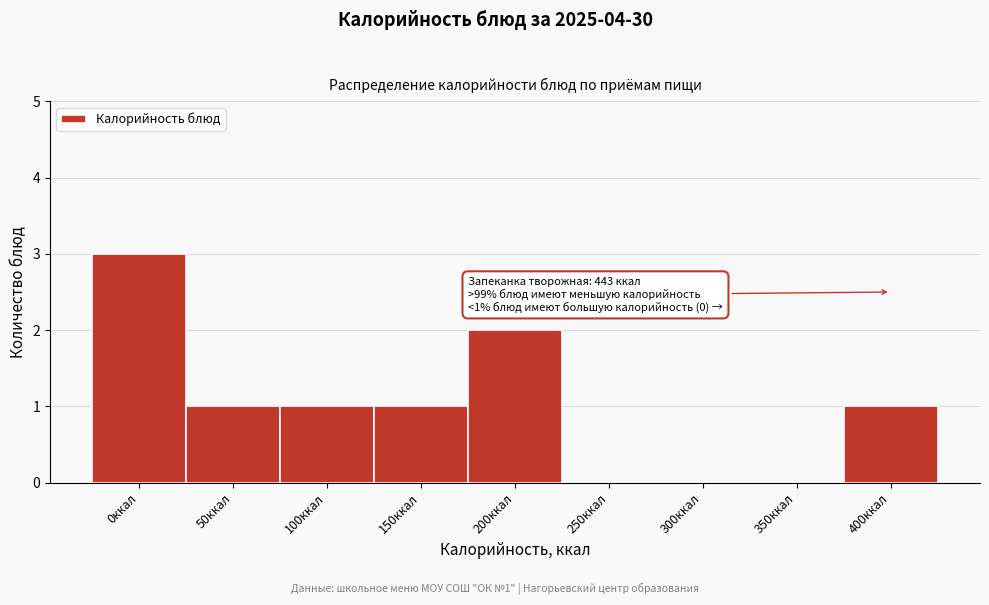

Reading left to right, what are all the values shown in this chart?

0ккал=3	50ккал=1	100ккал=1	150ккал=1	200ккал=2	250ккал=0	300ккал=0	350ккал=0	400ккал=1